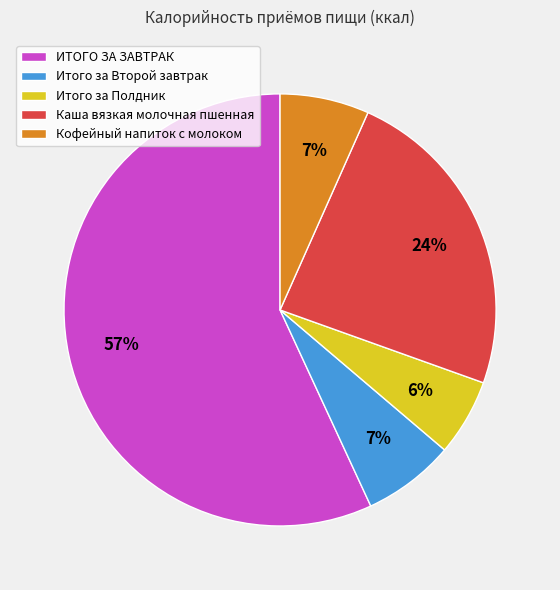

Is the sum of ИТОГО ЗА ЗАВТРАК and Итого за Полдник greater than half?

Yes